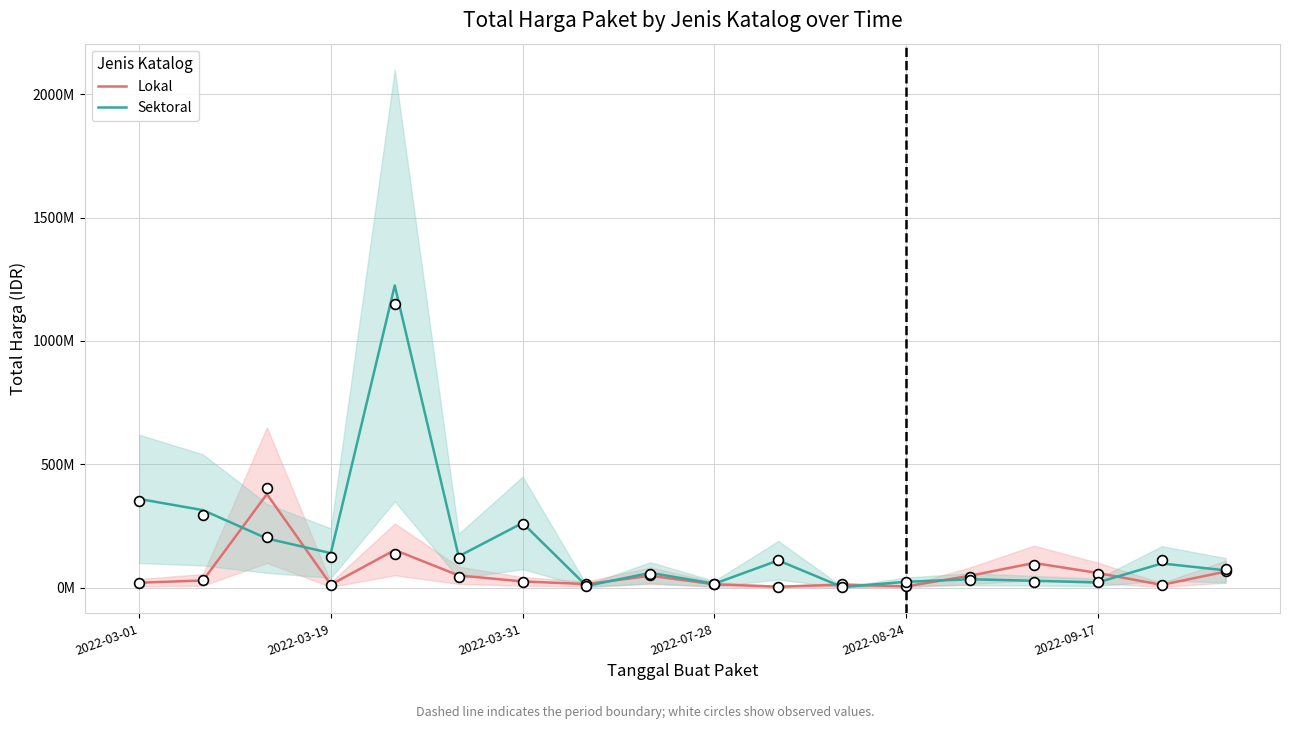

Which series has the largest total across all categories?

Sektoral